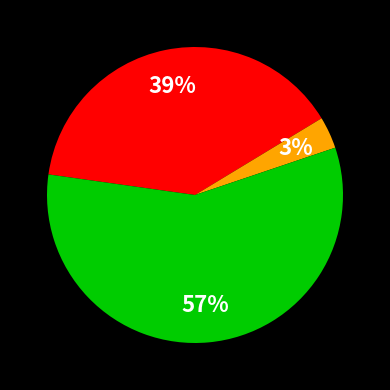

Does any single category account for the majority?

Yes